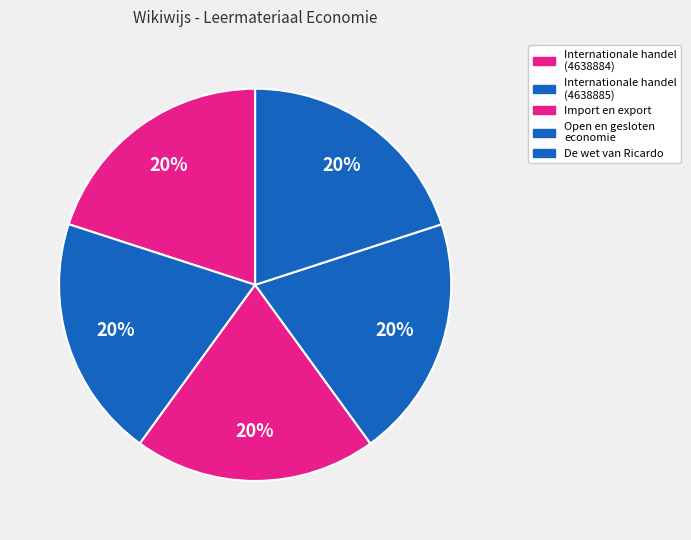

Which category has the biggest portion of the pie?

Open en gesloten economie